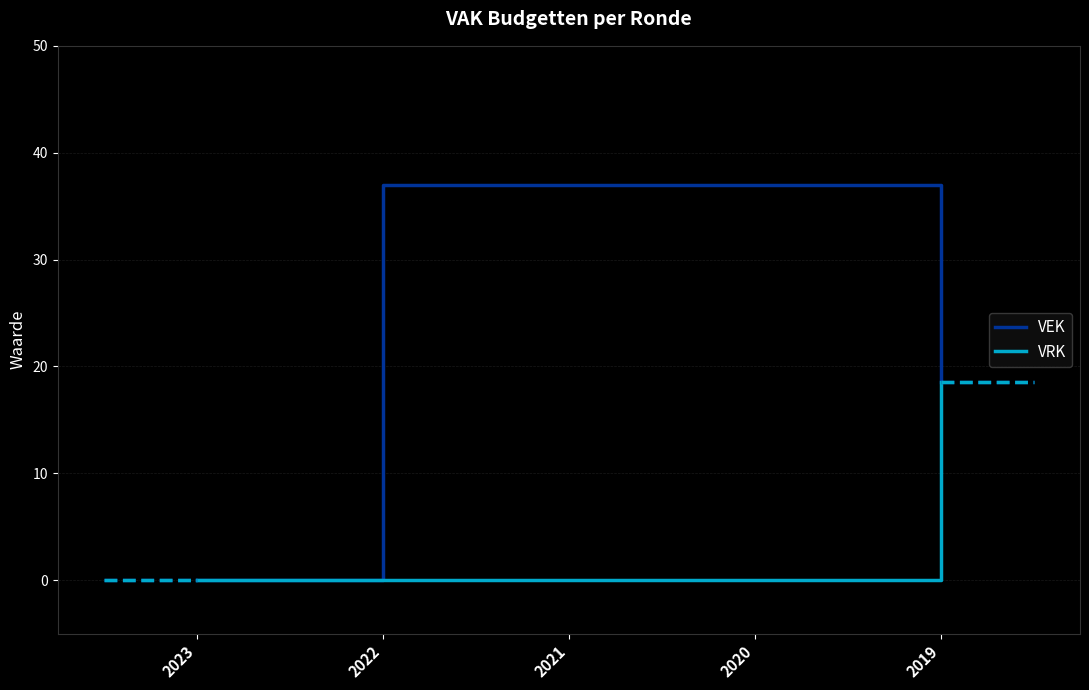

What is the sum of all VRK values?

18.5